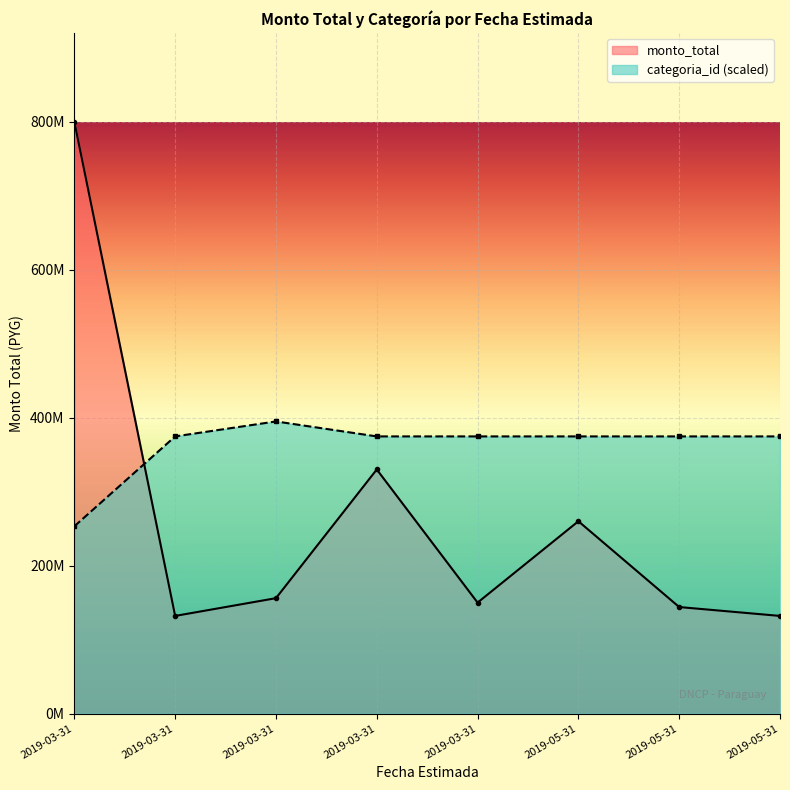

True or false: monto_total has a value of 156000000.0 at 2019-03-31.

True